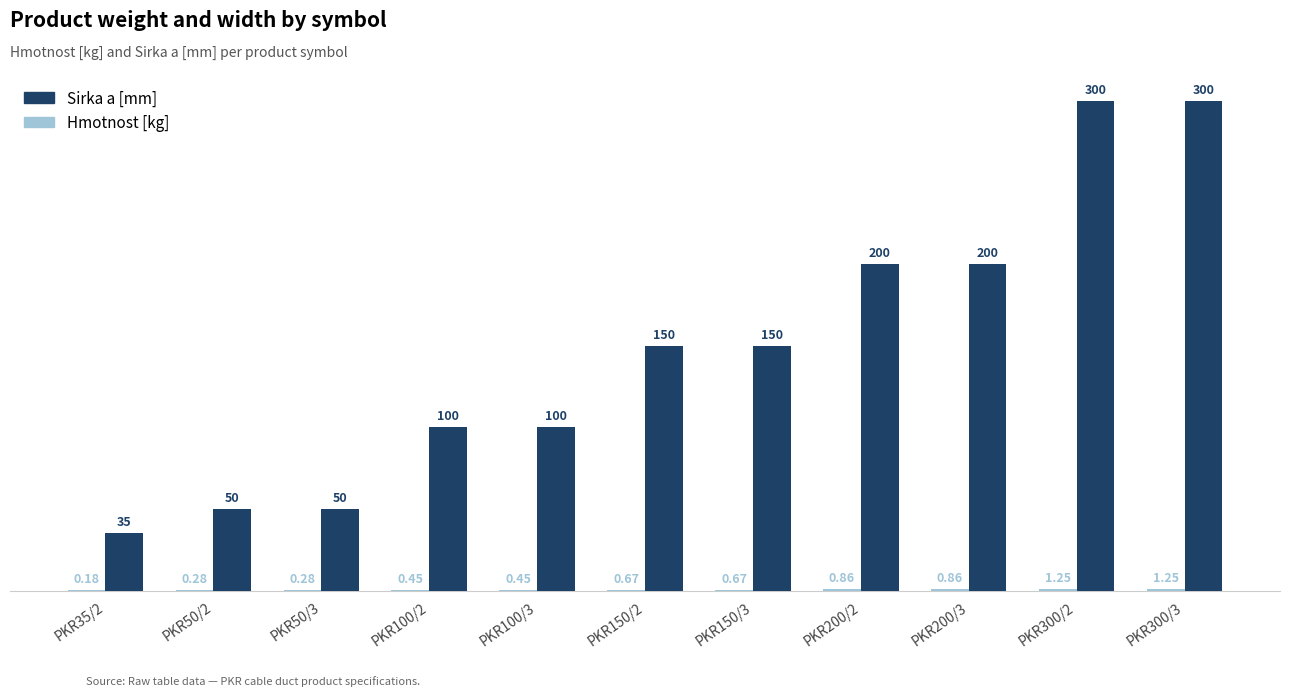

What is the sum of all Sirka a [mm] values?

1635.0